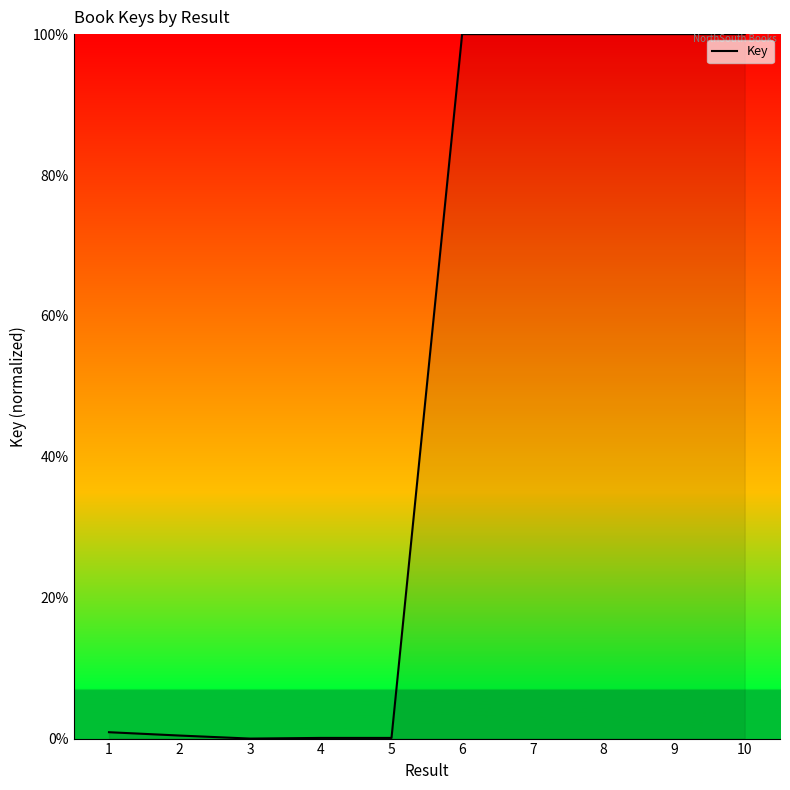

What is the maximum value shown in the chart?

100.0